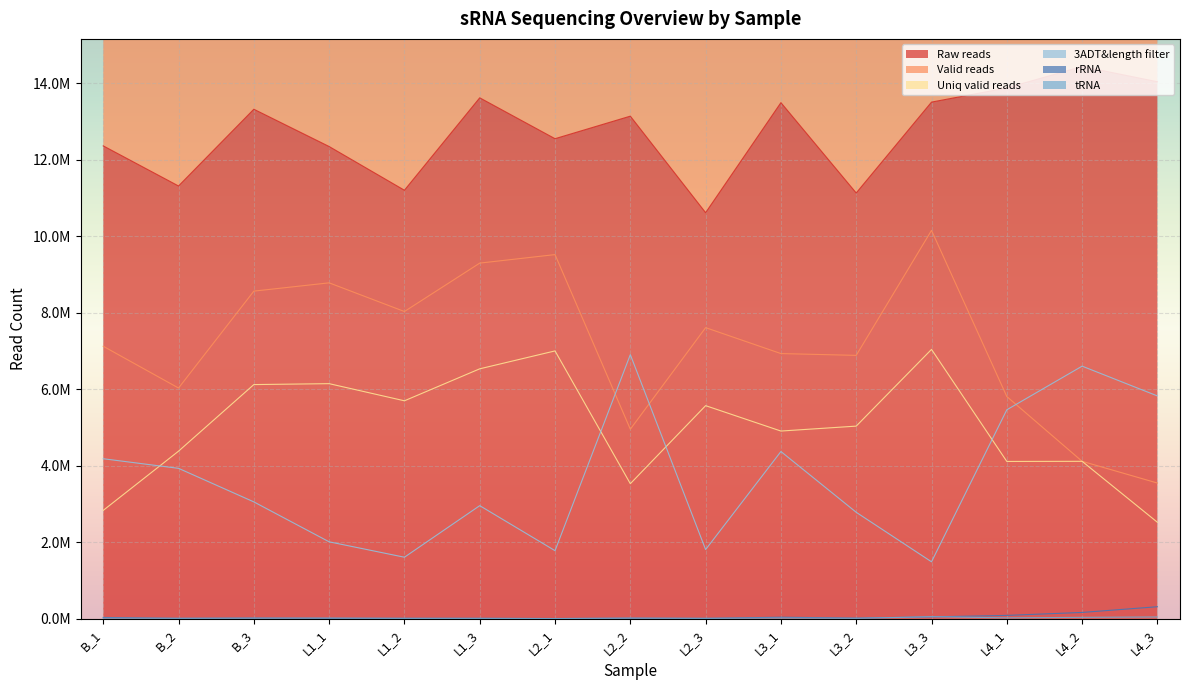

The value of Valid reads at L2_2 is 4957107. True or false?

True